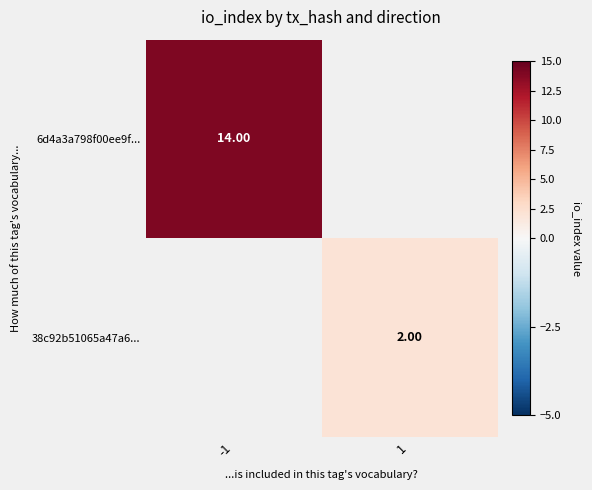

Is the value of 6d4a3a798f00ee9f... at -1 greater than the value of 38c92b51065a47a6... at 1?

Yes